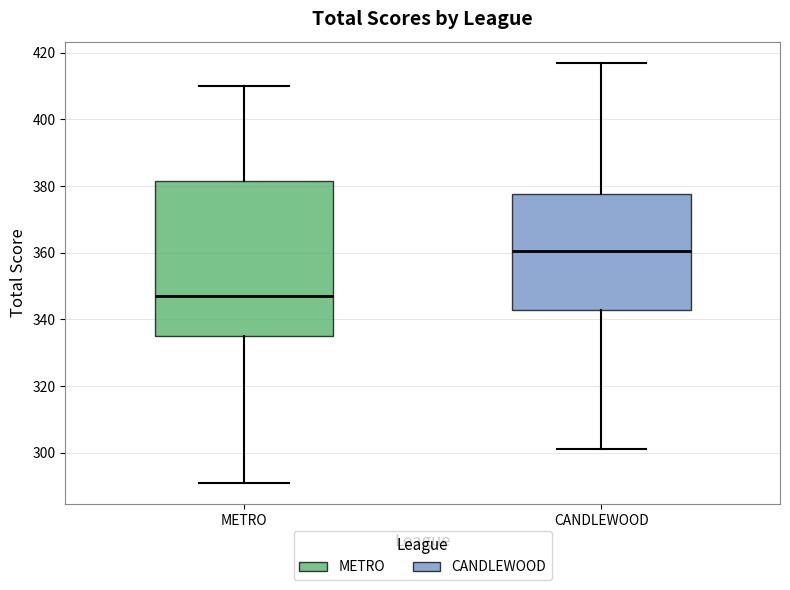

Reading left to right, transcribe this box plot: for each box, give where its median line is, the range the box spans, and where its two whiskers end, as read against the y-axis. The values are not printed on the chart, so give them approximately, as read against the axis.

METRO: median 348, box 336 to 382, whiskers 292 to 410
CANDLEWOOD: median 360, box 342 to 378, whiskers 302 to 418